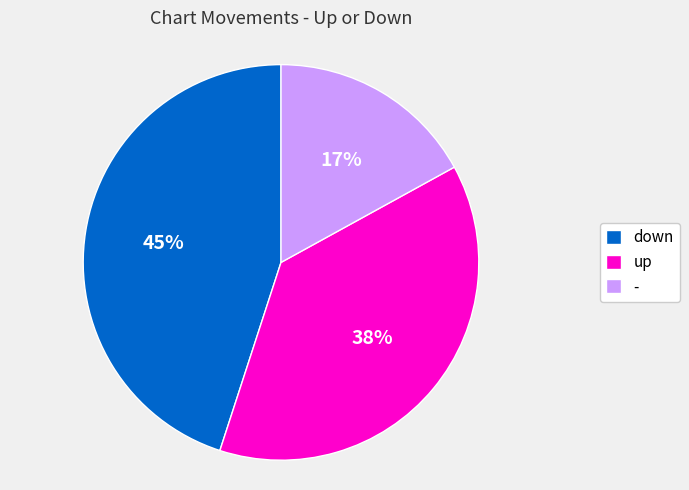

Rank the categories by value from lowest to highest.

-, up, down